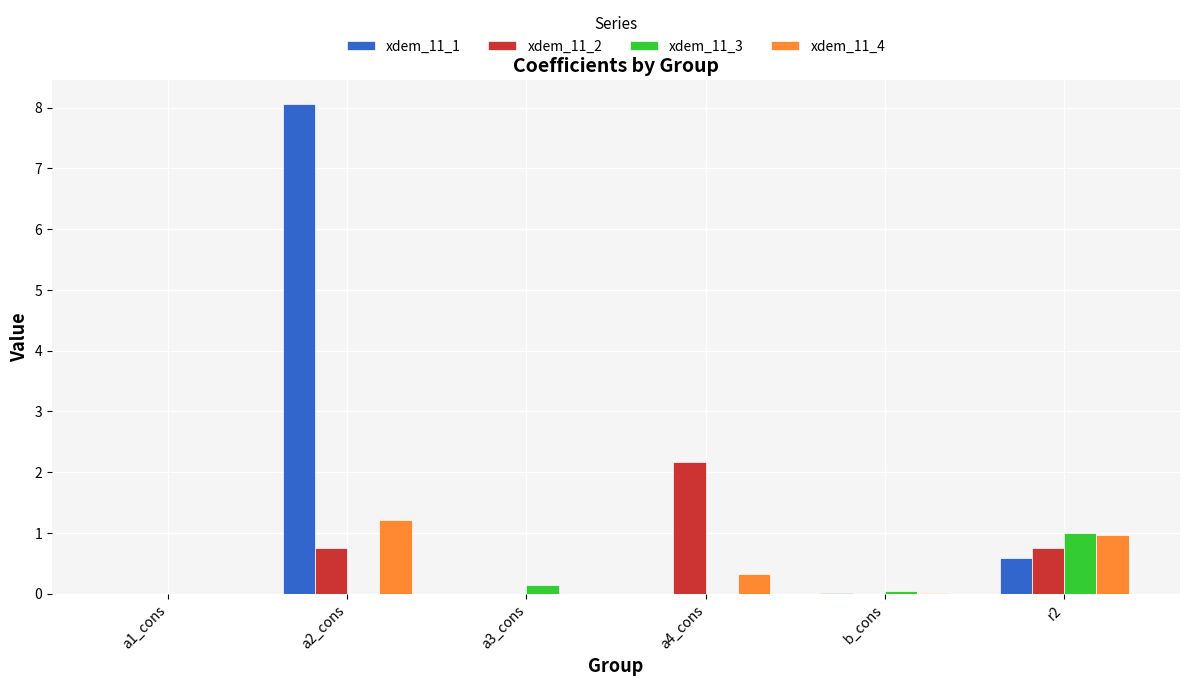

What is the difference between the xdem_11_2 values at a3_cons and a4_cons?

2.2